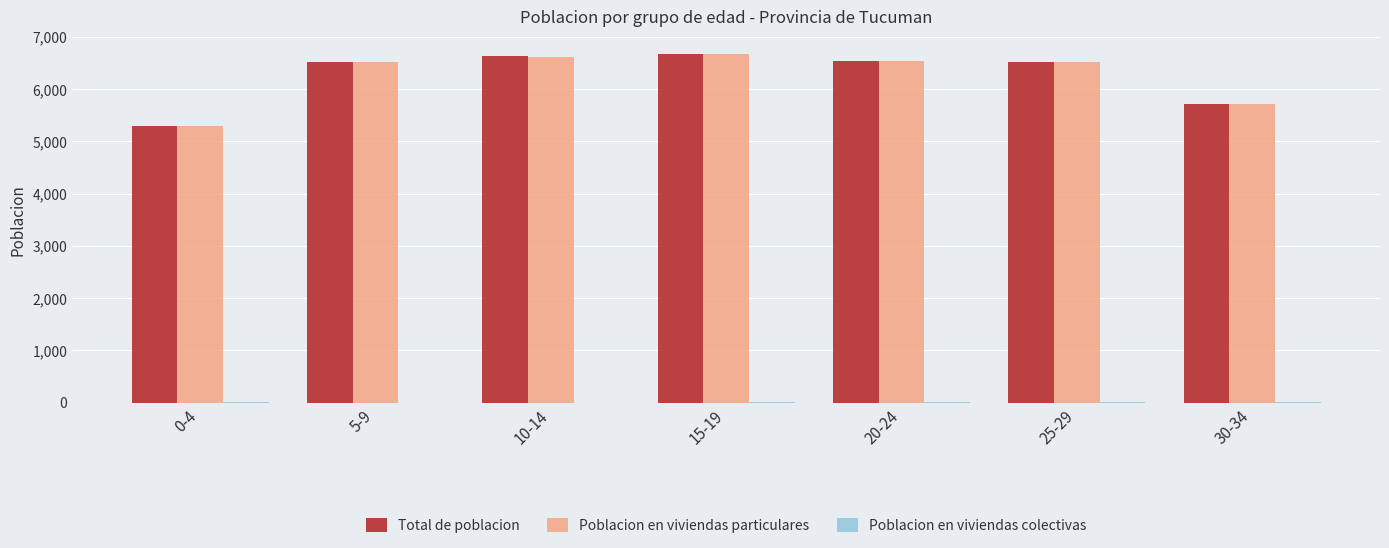

Which series has the largest range (max minus min)?

Poblacion en viviendas particulares